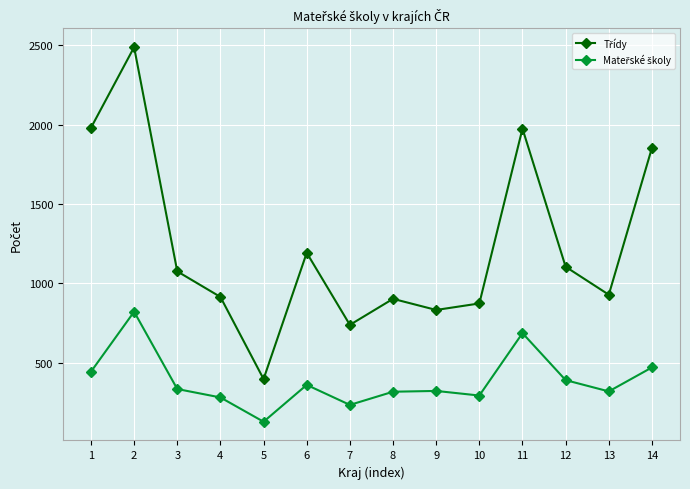

What is the difference between the highest and lowest values at 10?

580